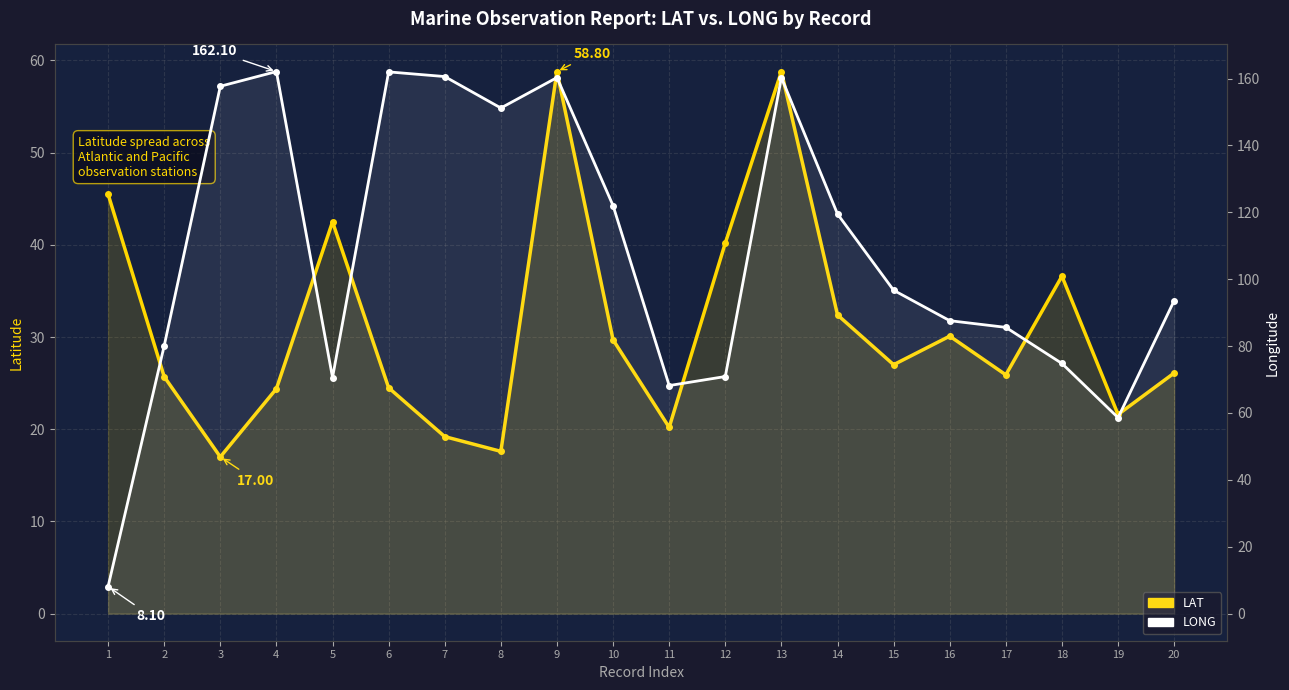

What is the difference between the maximum and second lowest values in the LONG series?

103.5